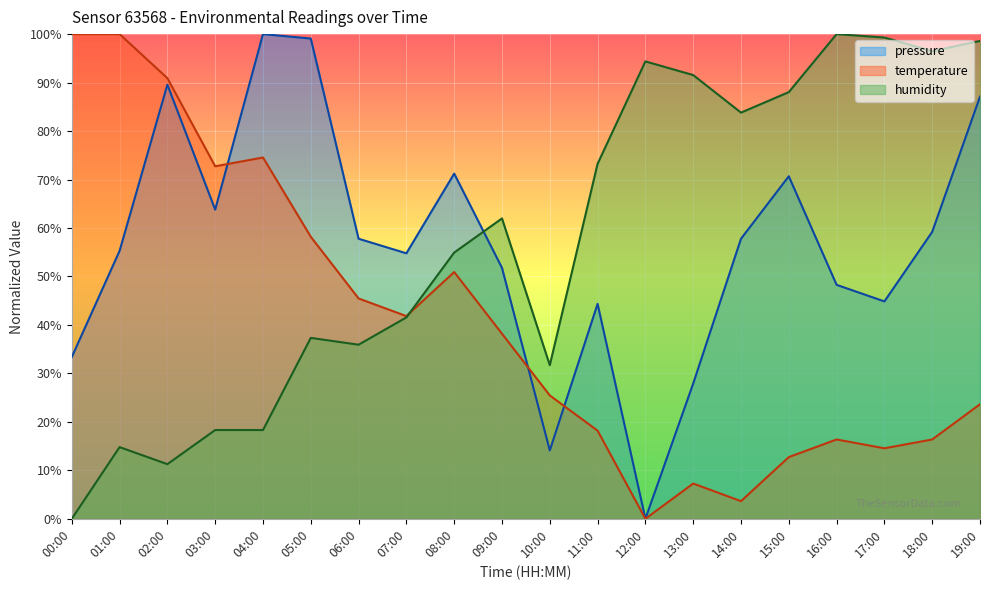

Which series has the largest range (max minus min)?

pressure